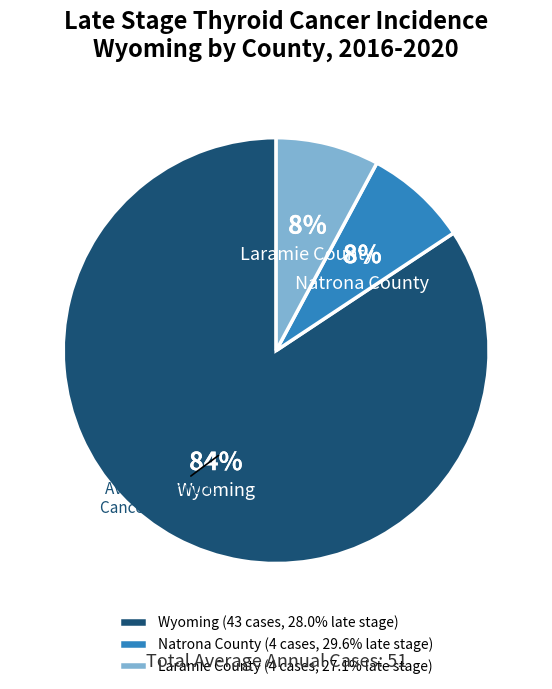

Is it true that Laramie County is 8% of the pie?

True